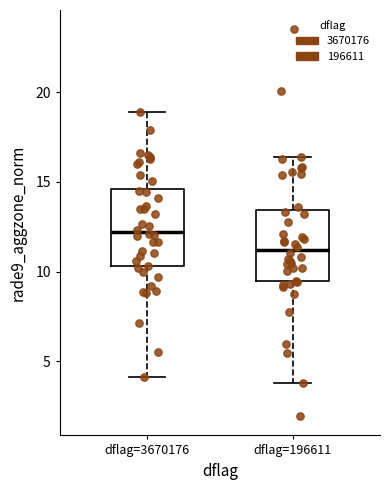

Reading left to right, transcribe this box plot: for each box, give where its median line is, the range the box spans, and where its two whiskers end, as read against the y-axis. The values are not printed on the chart, so give them approximately, as read against the axis.

dflag=3670176: median 12.0, box 10.5 to 14.5, whiskers 4.0 to 19.0
dflag=196611: median 11.0, box 9.5 to 13.5, whiskers 4.0 to 16.5